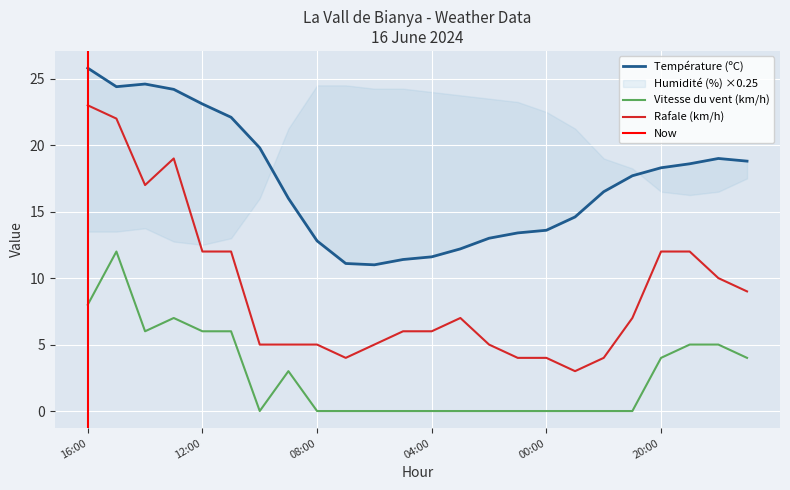

What is the value of the Température (ºC) point at the 14th from the left?

12.2